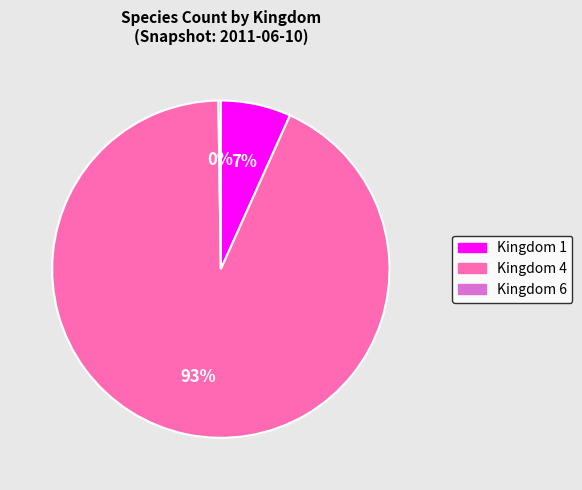

Is there any slice that represents more than half of the pie?

Yes